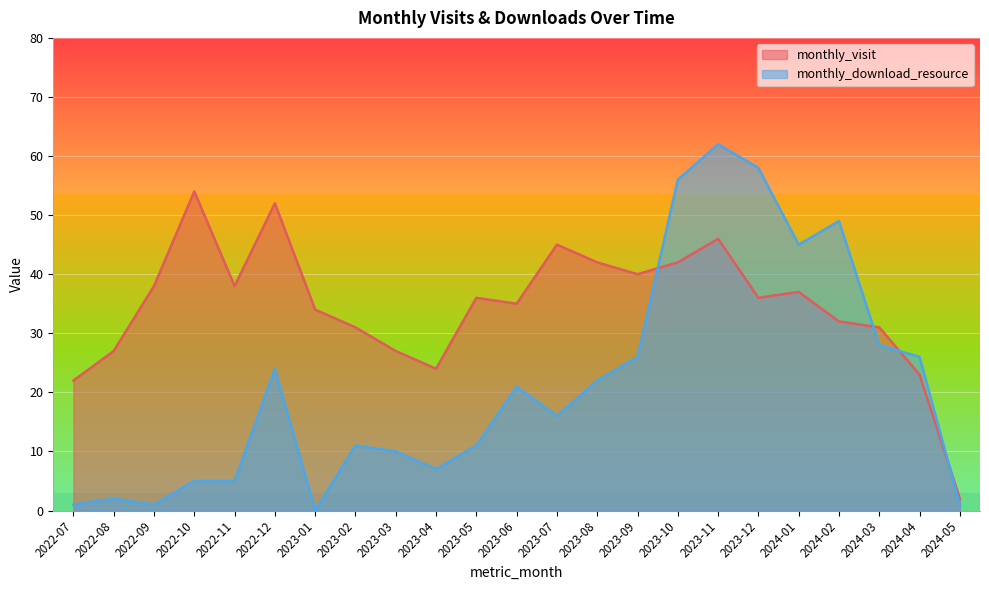

What is the sum of the monthly_download_resource values at 2023-01 and 2023-12?

58